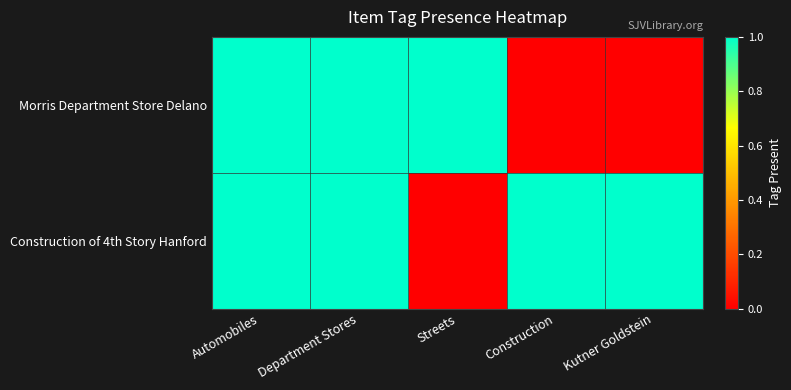

Reading right to left, list all the values displayed in this chart.

Morris Department Store Delano: Kutner Goldstein=0	Construction=0	Streets=1	Department Stores=1	Automobiles=1
Construction of 4th Story Hanford: Kutner Goldstein=1	Construction=1	Streets=0	Department Stores=1	Automobiles=1